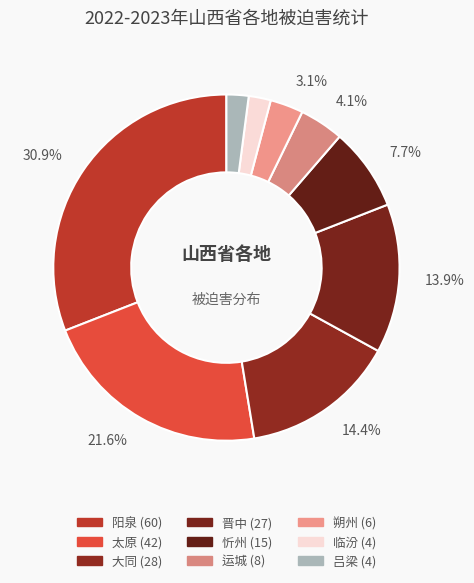

Does 阳泉 represent more than half of the total?

No